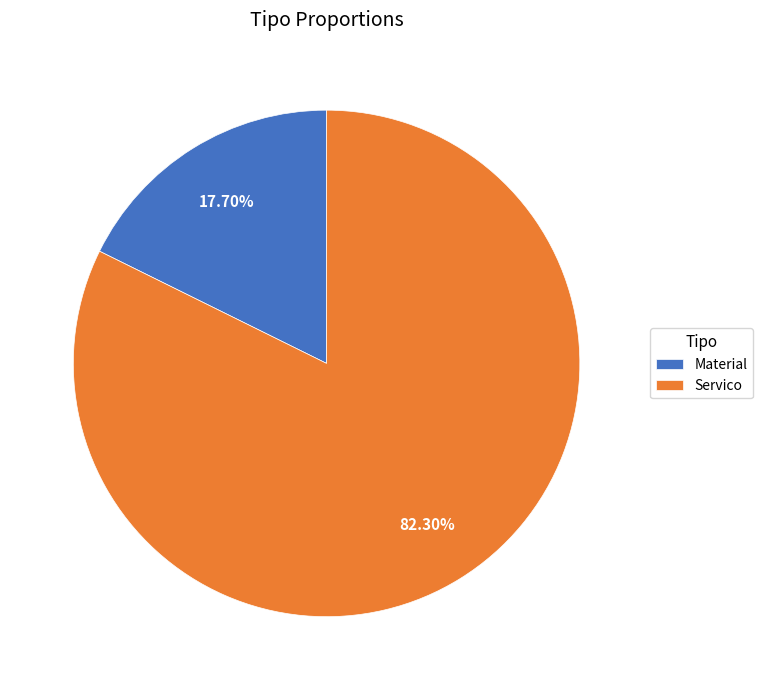

Which category has the biggest portion of the pie?

Servico